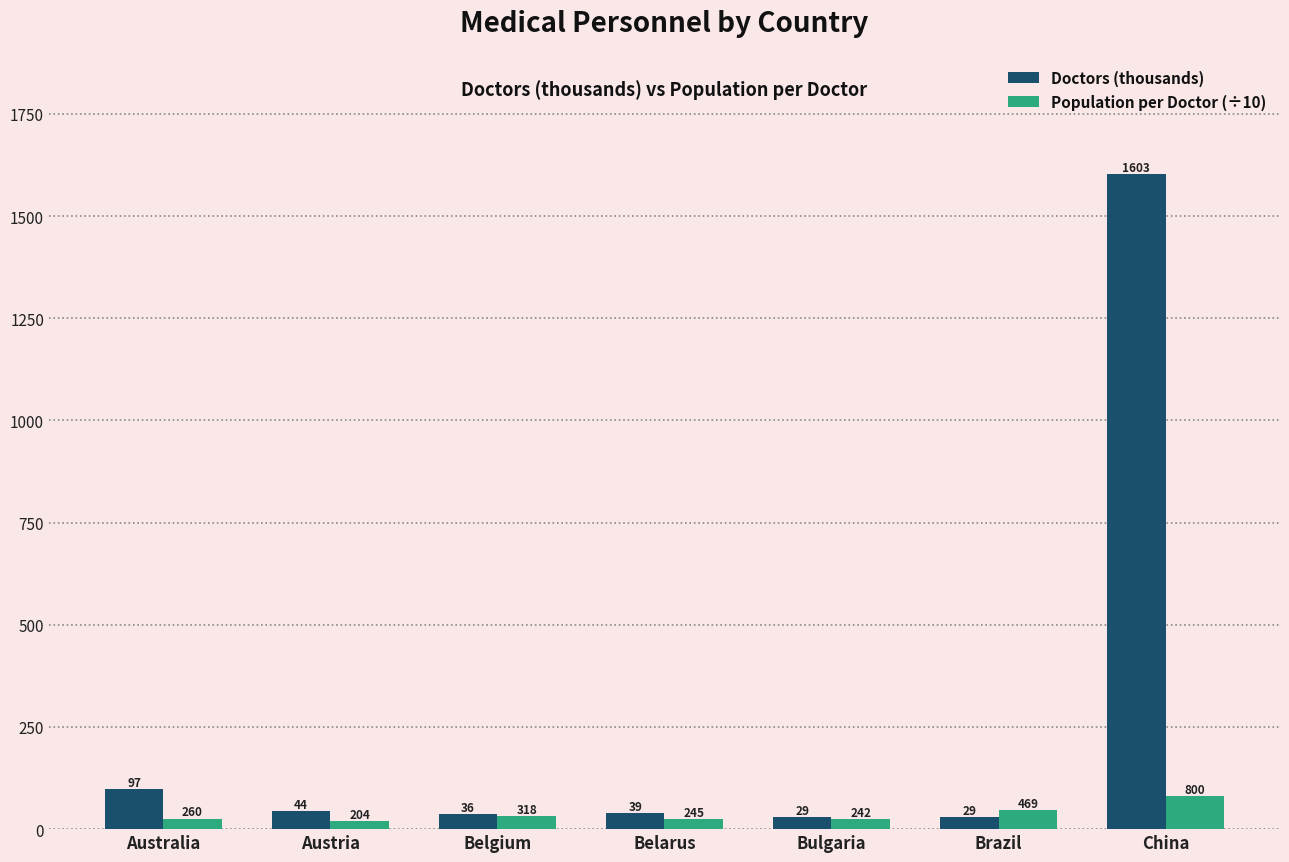

At how many categories does at least one series exceed 1423?

1